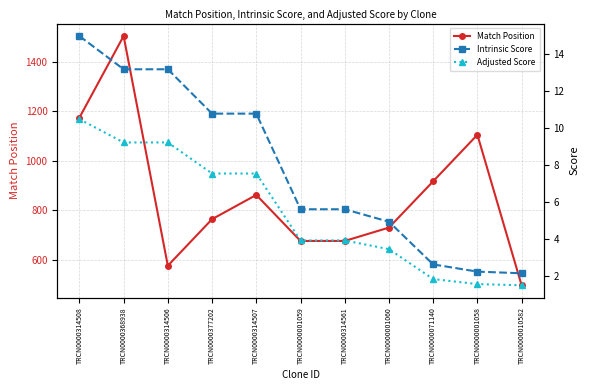

Does the chart display data point markers on the line(s)?

Yes